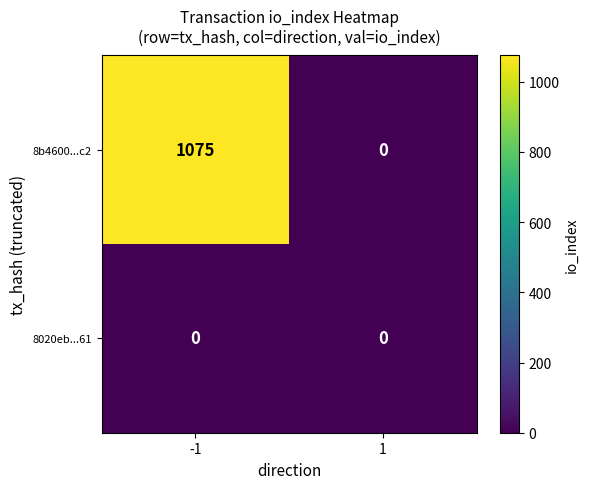

Which series has the largest total across all categories?

8b4600...c2